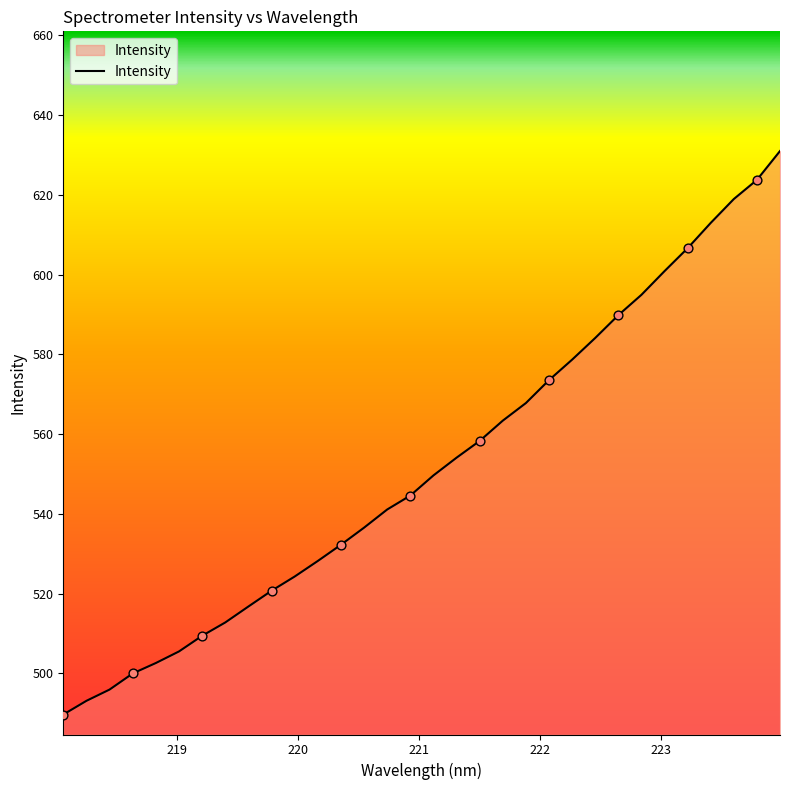

What is the difference between the maximum and minimum values?

141.2